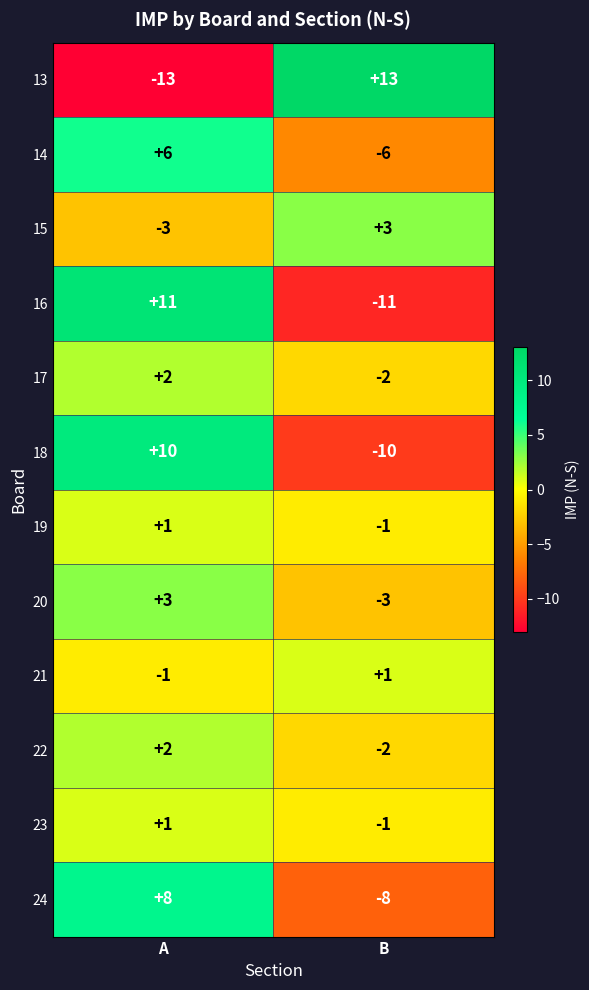

Reading left to right, list all the values displayed in this chart.

13: -13	13
14: 6	-6
15: -3	3
16: 11	-11
17: 2	-2
18: 10	-10
19: 1	-1
20: 3	-3
21: -1	1
22: 2	-2
23: 1	-1
24: 8	-8